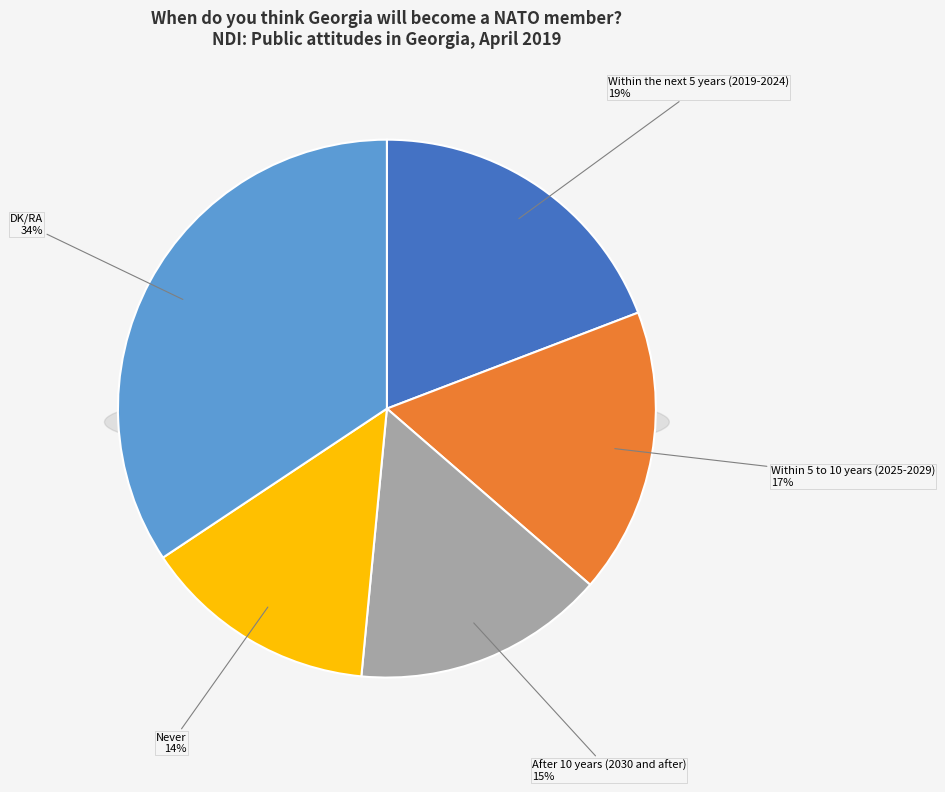

To the nearest percent, what is the difference between the largest and smallest slice percentages?

20%